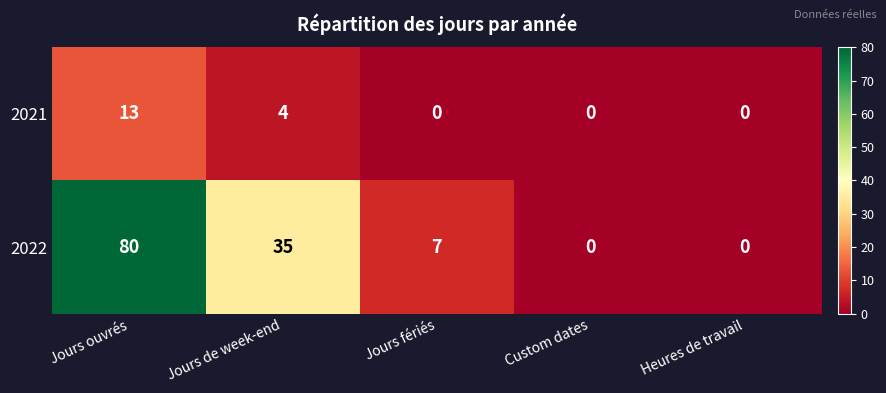

Reading left to right, transcribe all the data shown in this chart.

2021: 13	4	0	0	0
2022: 80	35	7	0	0